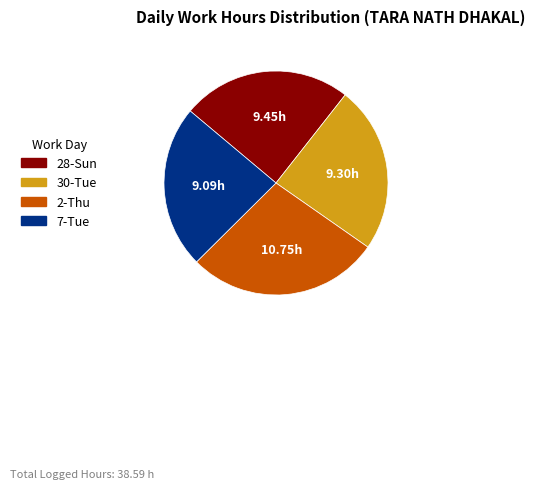

Is there a majority slice in this chart?

No